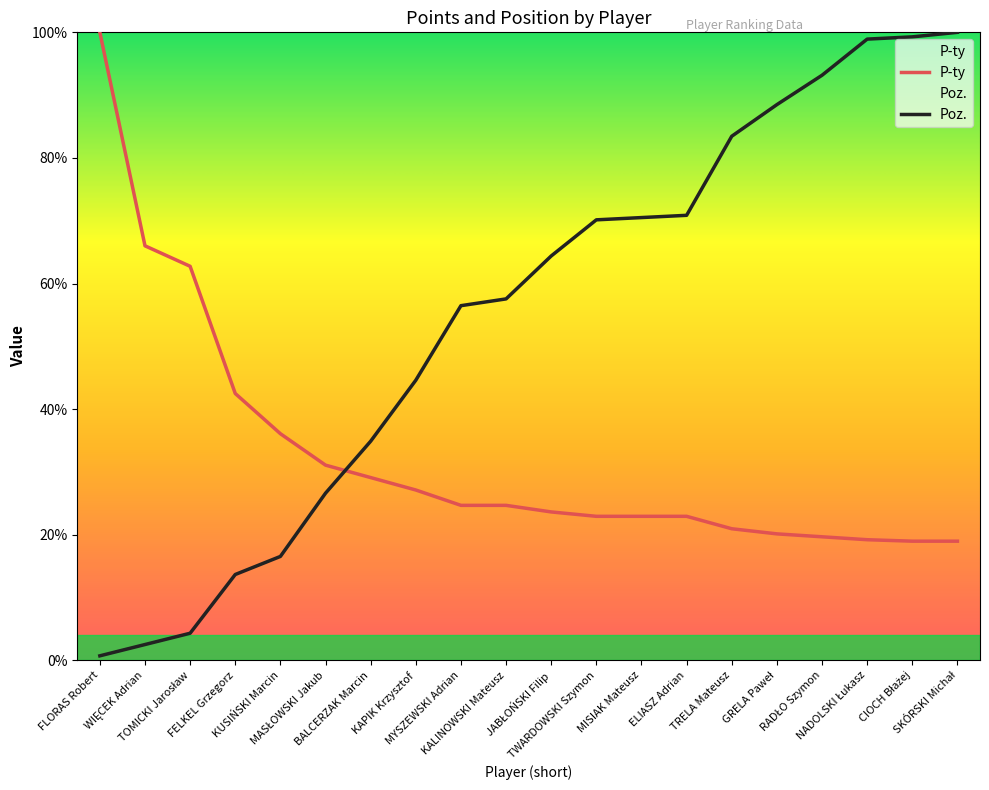

At which category is the sum across all series the highest?

SKÓRSKI Michał